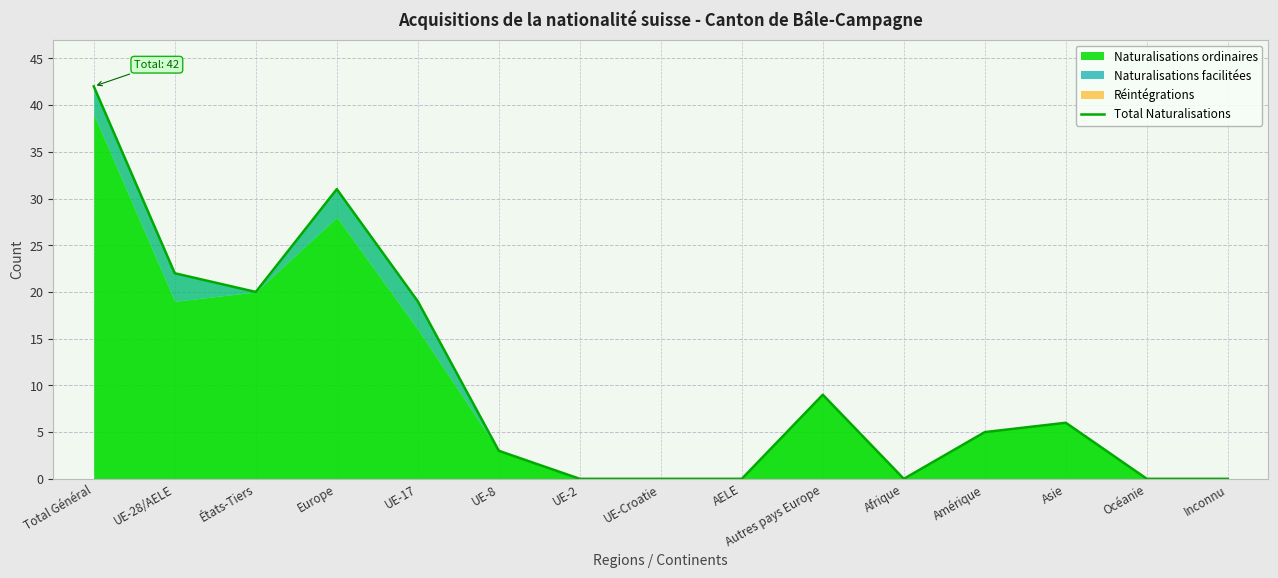

What is the difference between the maximum and minimum values?

42